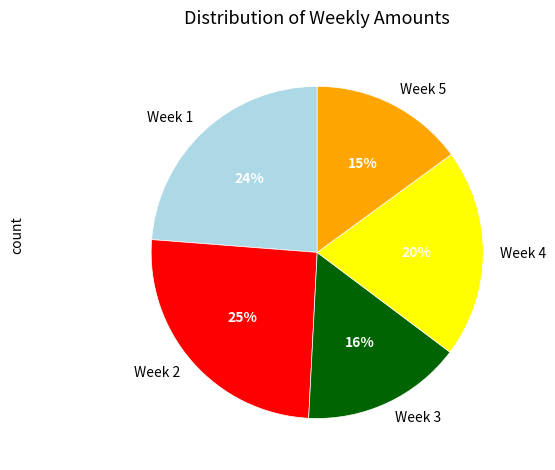

To the nearest percent, what percentage of the pie is Week 3?

16%